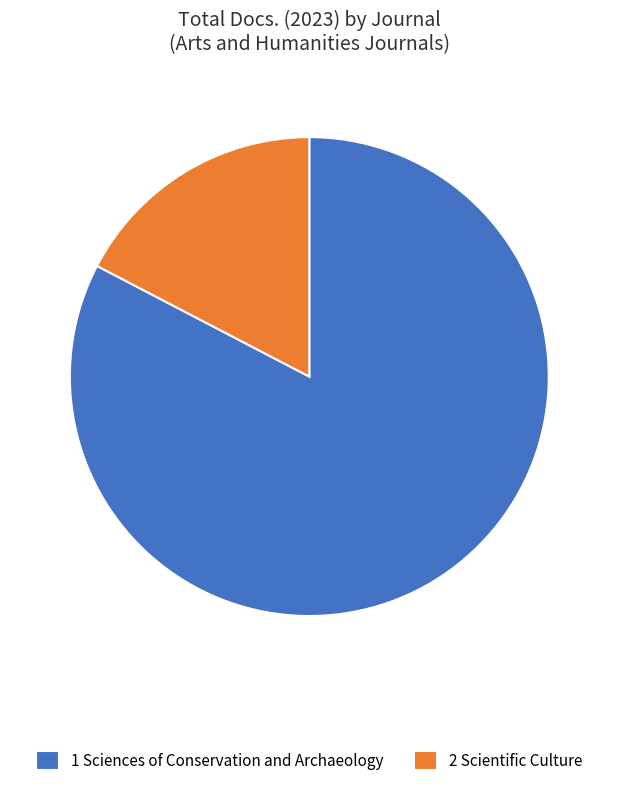

Rank the categories by value from highest to lowest.

1 Sciences of Conservation and Archaeology, 2 Scientific Culture